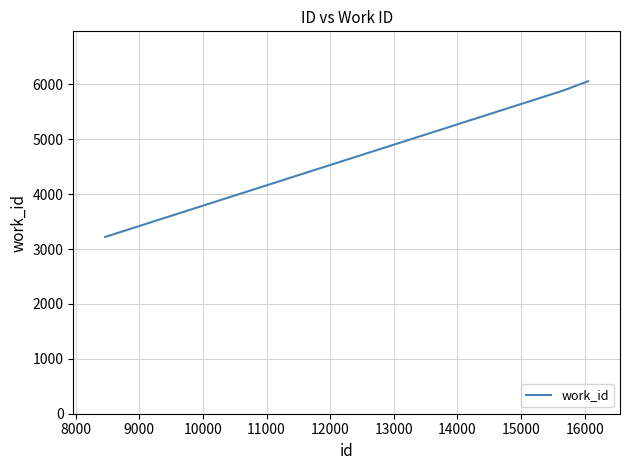

Does the chart have visible grid lines?

Yes